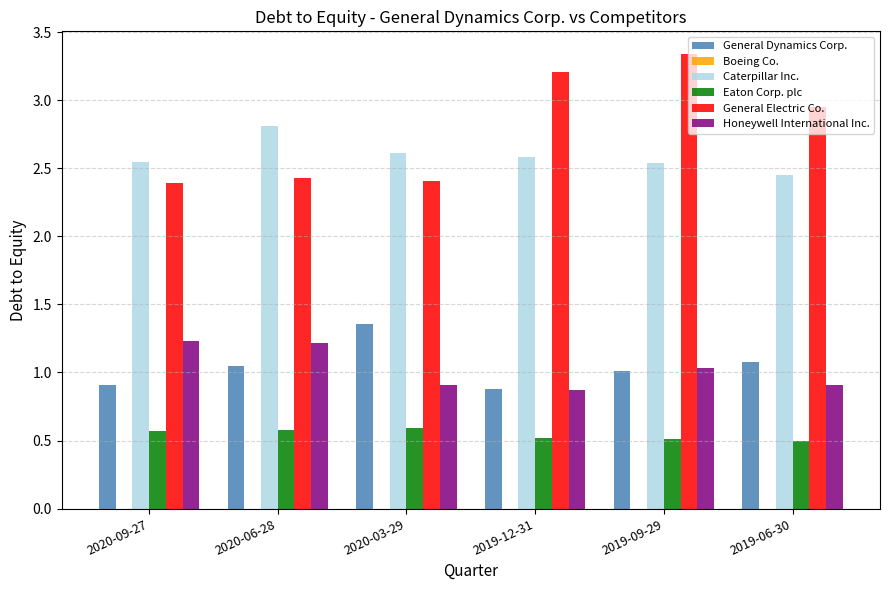

Which series changed the most between 2020-09-27 and 2019-06-30?

General Electric Co.